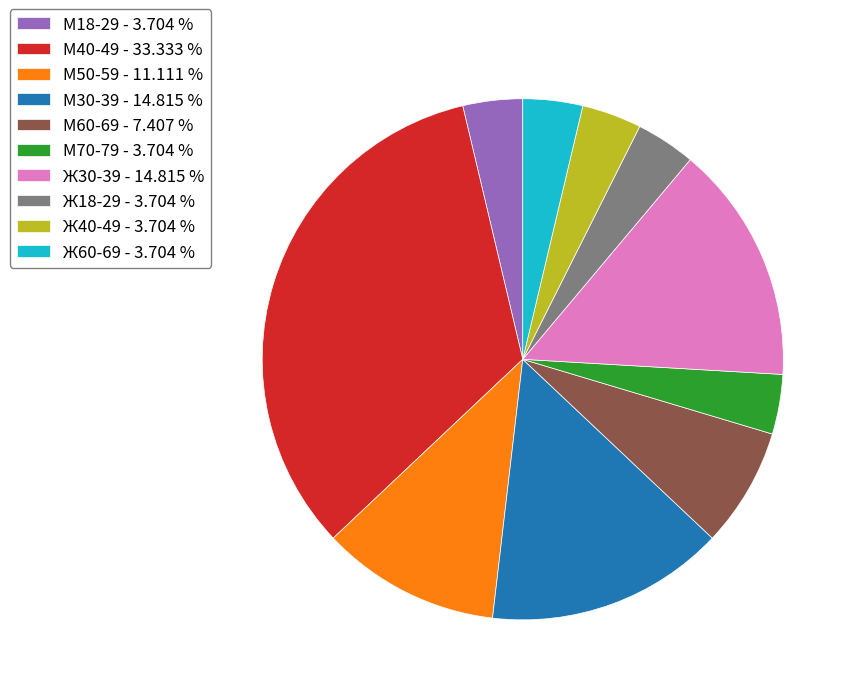

Does any single category account for the majority?

No